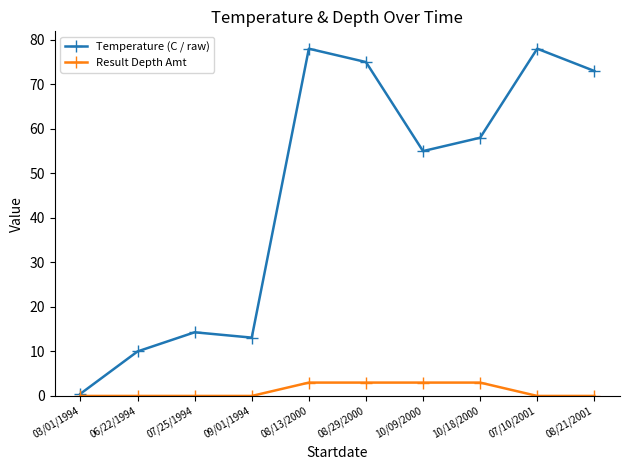

Which series has the widest spread of values?

Temperature (C / raw)